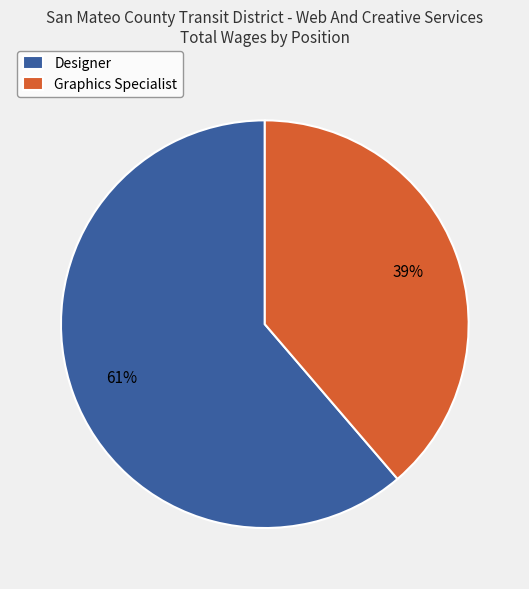

What is the largest slice in the pie chart?

Designer